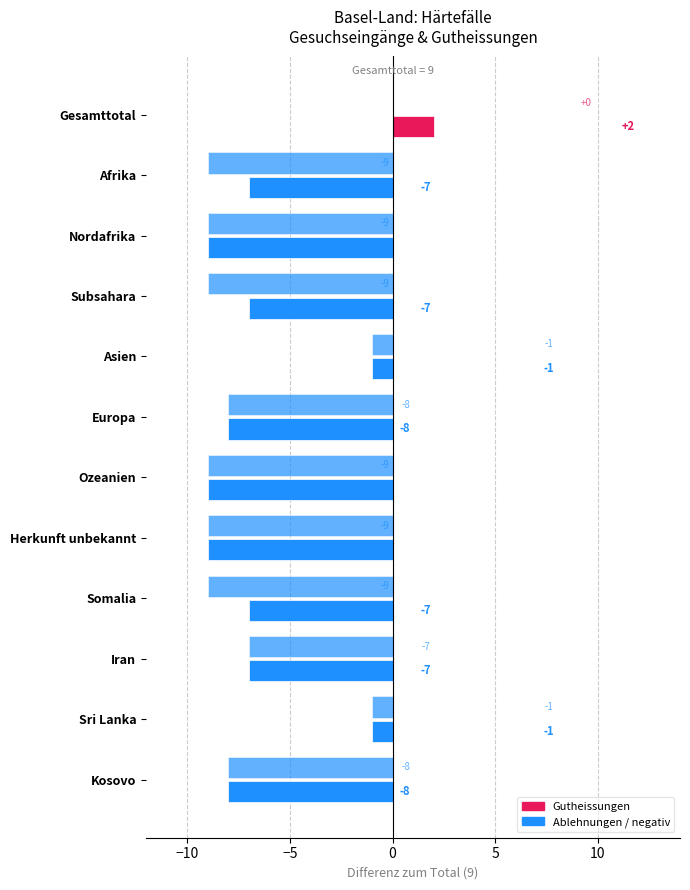

How many data points does each series have?

12